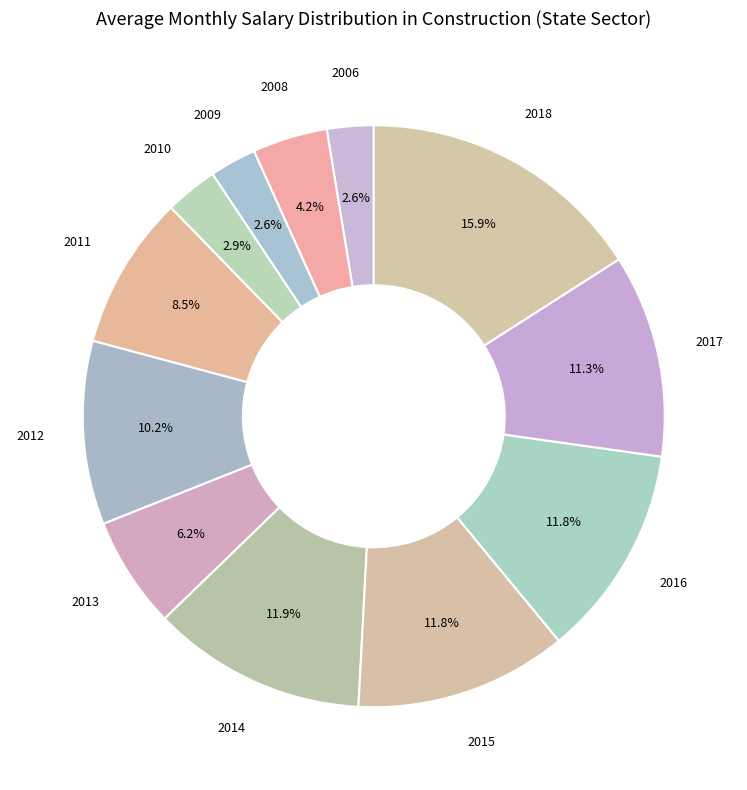

Does any single category account for the majority?

No